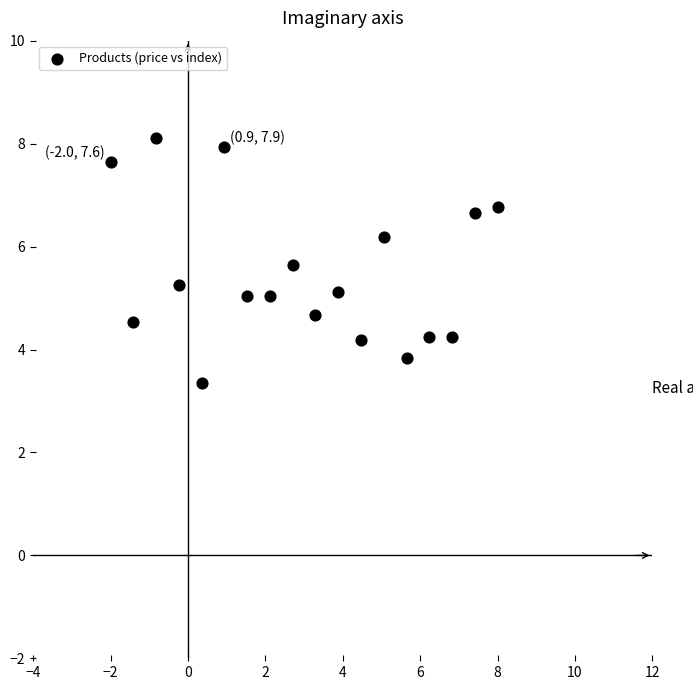

What is the range of X values (max minus min)?

10.0